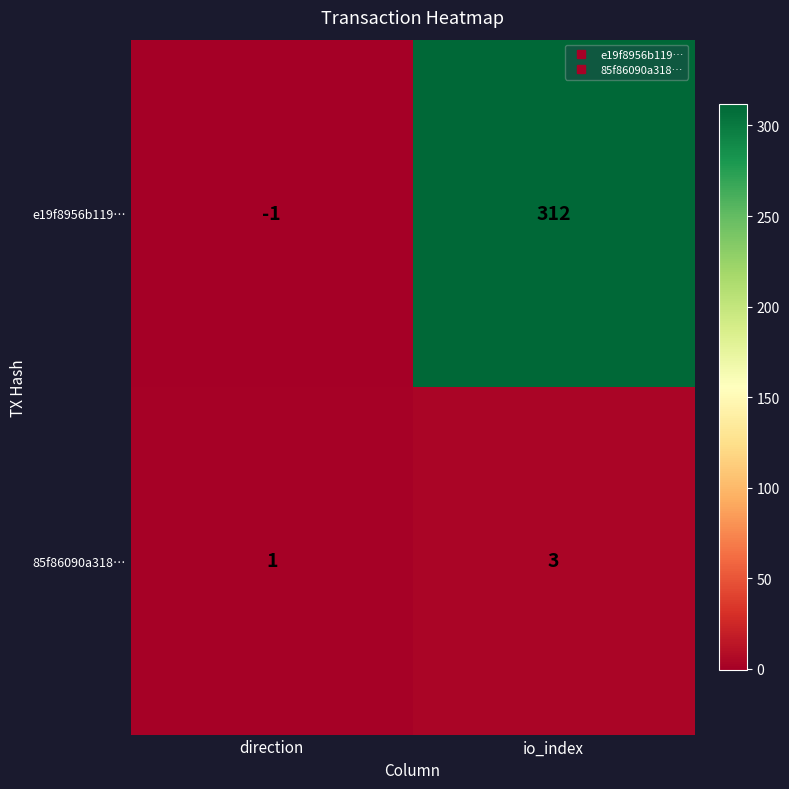

True or false: e19f8956b119… has a value of -1 at direction.

True